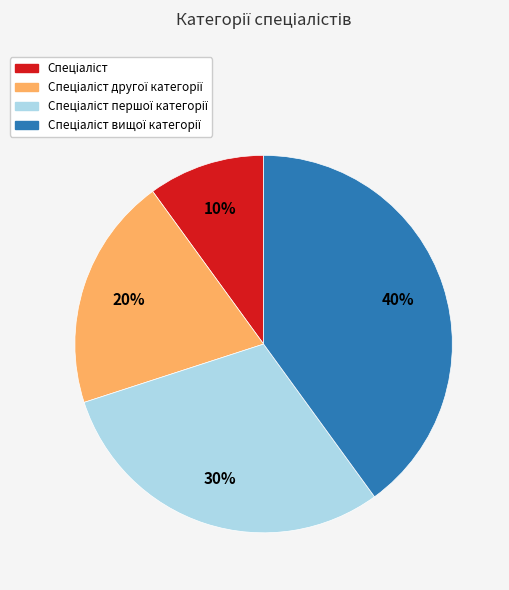

Is there any slice that represents more than half of the pie?

No